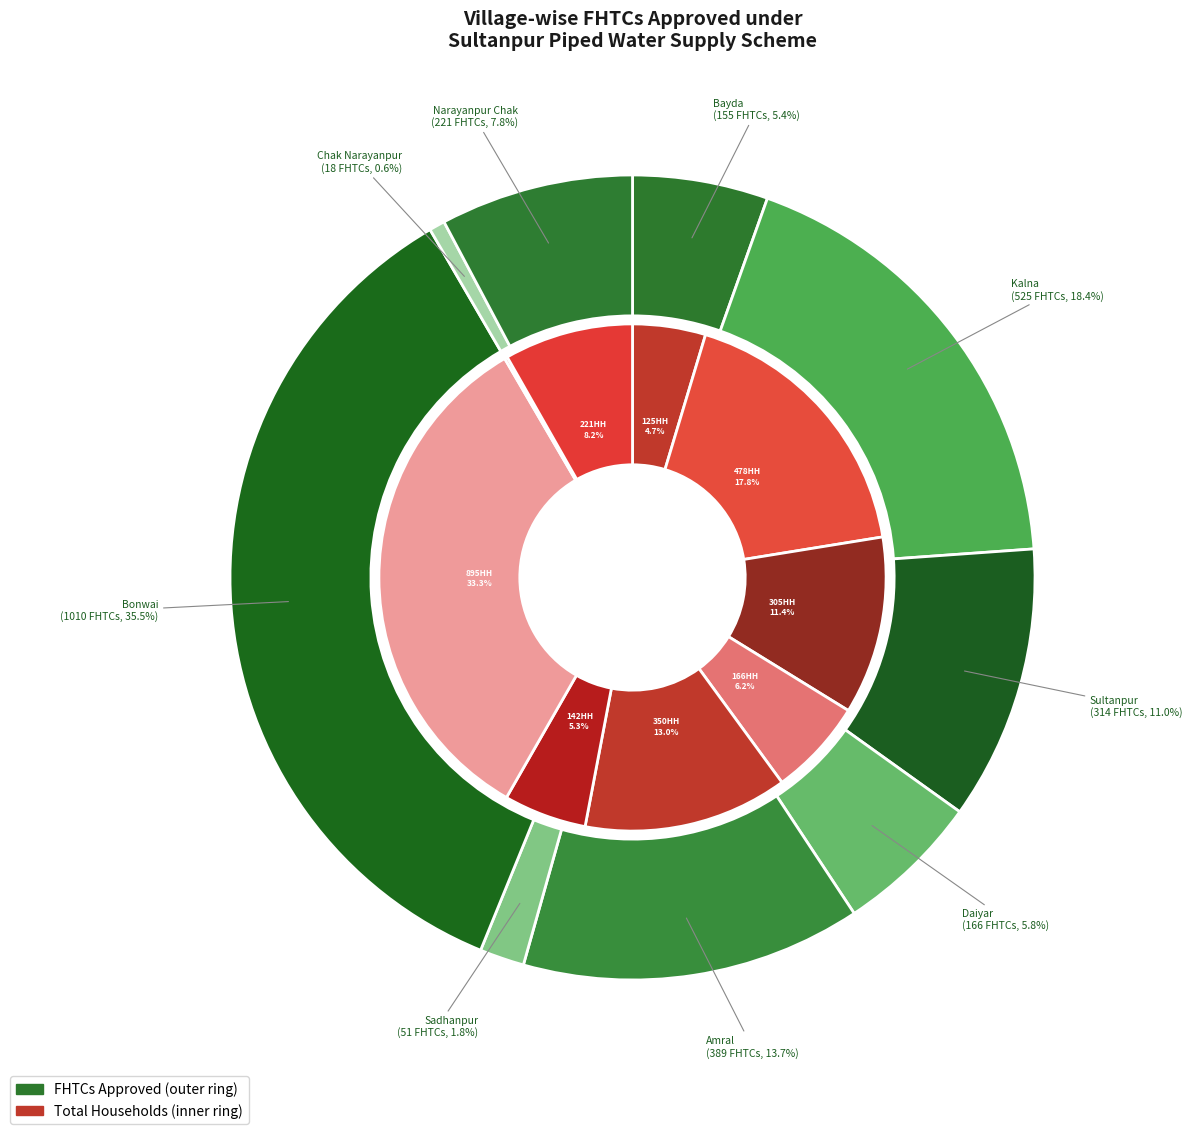

The Sultanpur slice represents 11% of the pie. True or false?

True